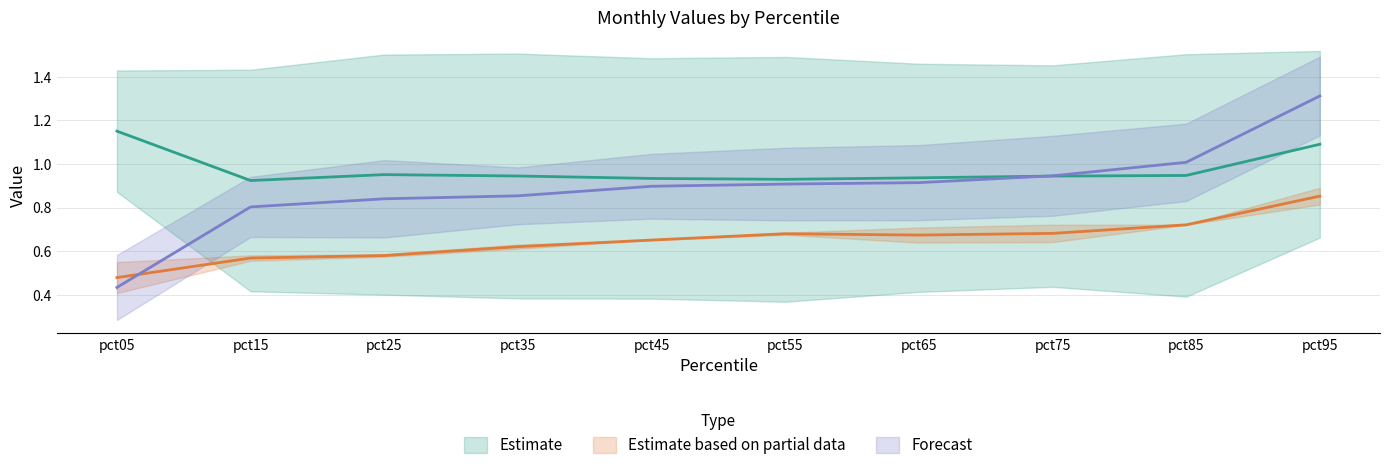

What is the total value across all series at pct75?

5.1